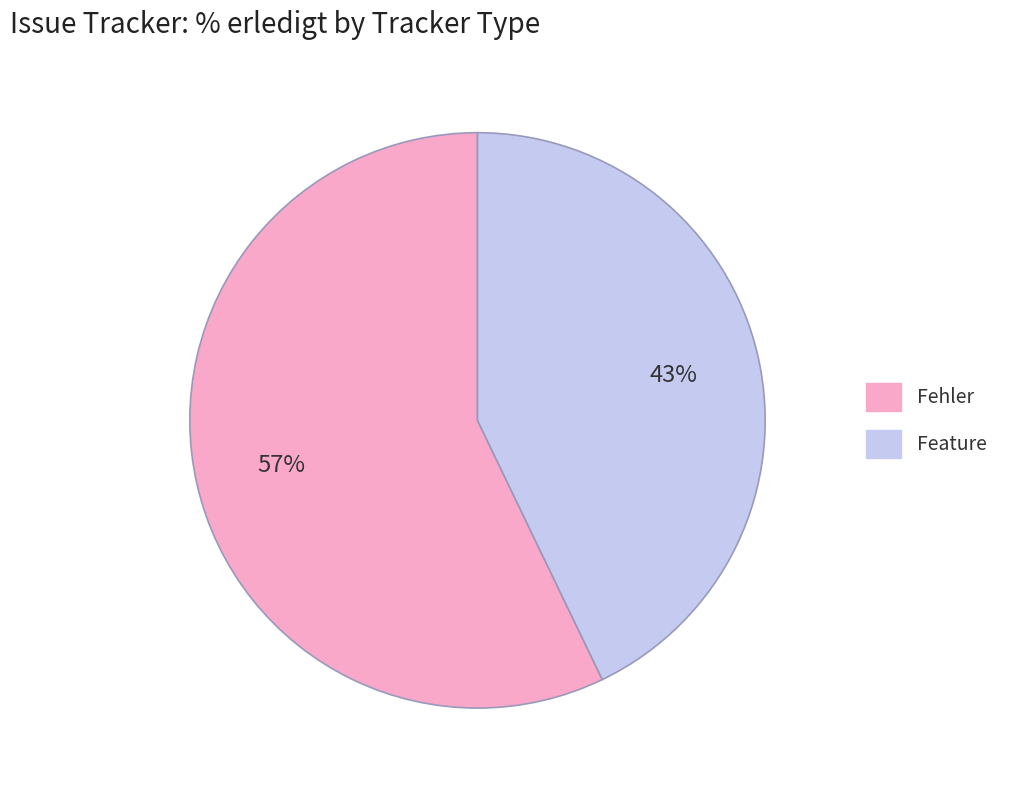

Is there any slice that represents more than half of the pie?

Yes